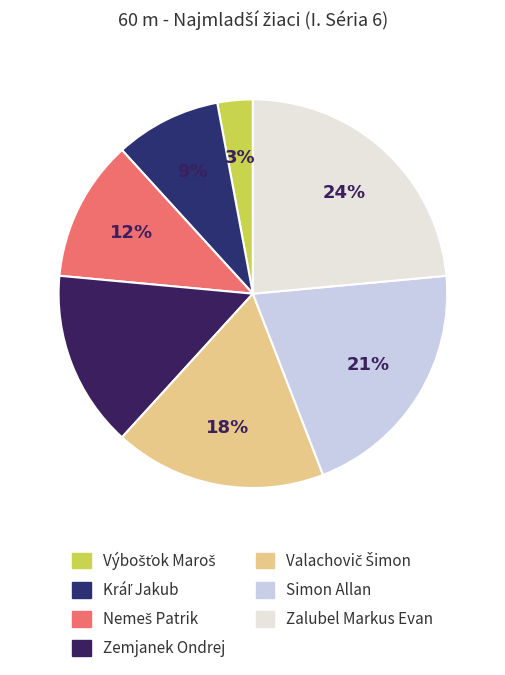

What is the total percentage of Valachovič Šimon and Zemjanek Ondrej?

32.4%